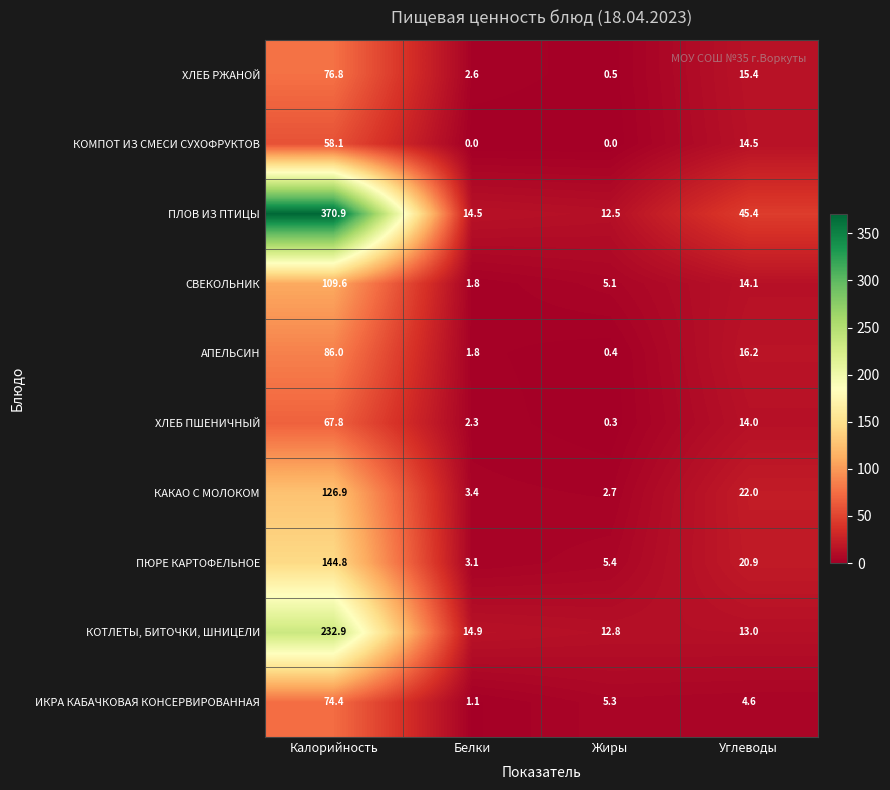

Rank the series at Жиры from lowest to highest value.

КОМПОТ ИЗ СМЕСИ СУХОФРУКТОВ, ХЛЕБ ПШЕНИЧНЫЙ, АПЕЛЬСИН, ХЛЕБ РЖАНОЙ, КАКАО С МОЛОКОМ, СВЕКОЛЬНИК, ИКРА КАБАЧКОВАЯ КОНСЕРВИРОВАННАЯ, ПЮРЕ КАРТОФЕЛЬНОЕ, ПЛОВ ИЗ ПТИЦЫ, КОТЛЕТЫ, БИТОЧКИ, ШНИЦЕЛИ